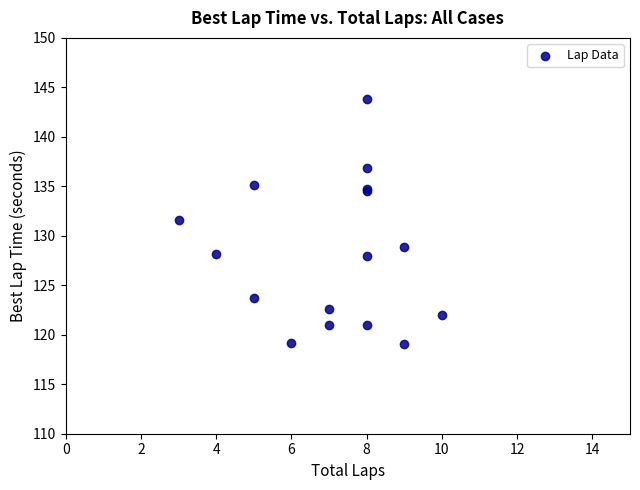

What Y value in the scatter plot is closest to 131?

131.6